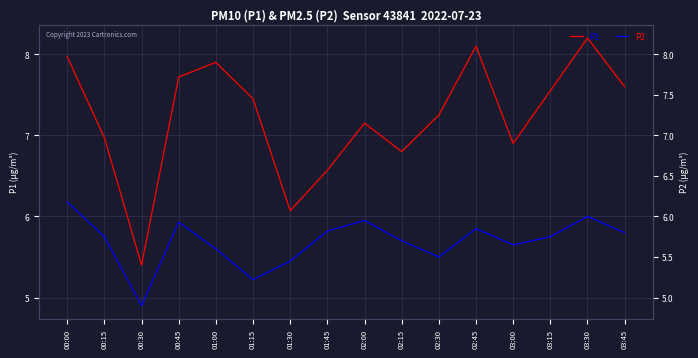

At which label does P2 reach its peak?

00:00